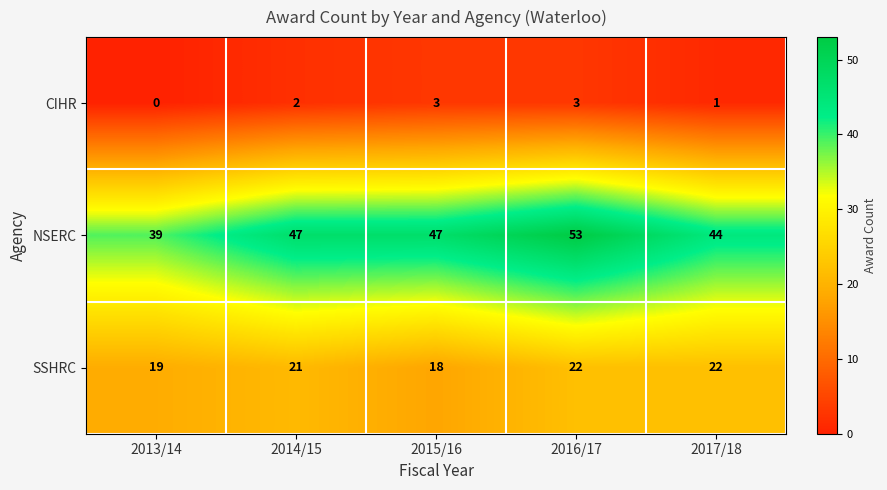

True or false: NSERC has a value of 47 at 2014/15.

True